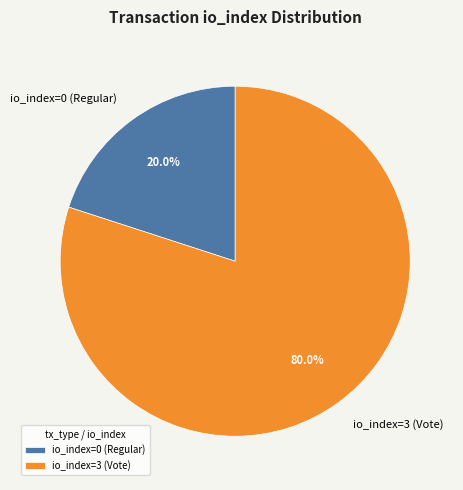

What is the total percentage of io_index=0 (Regular) and io_index=3 (Vote)?

100.0%